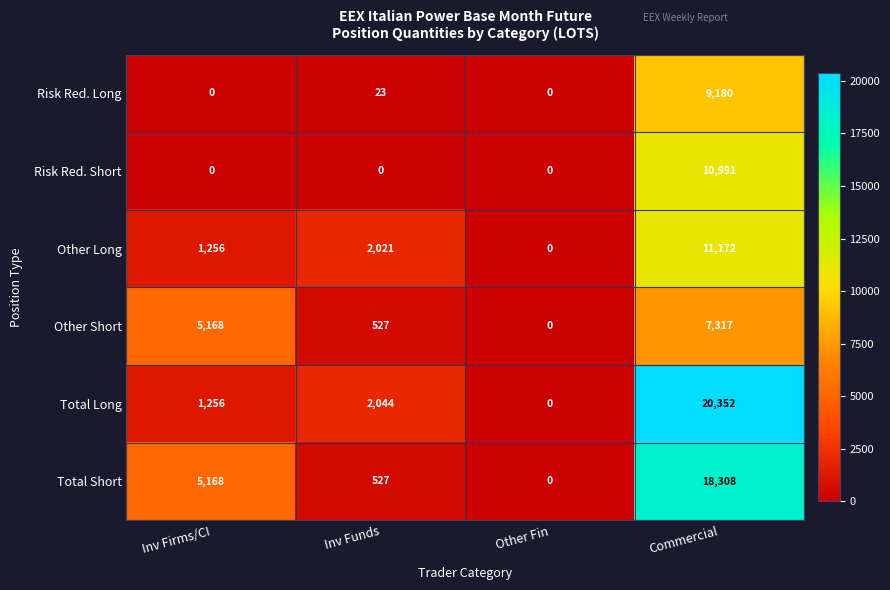

The Other Short series shows 0 at Other Fin. True or false?

True